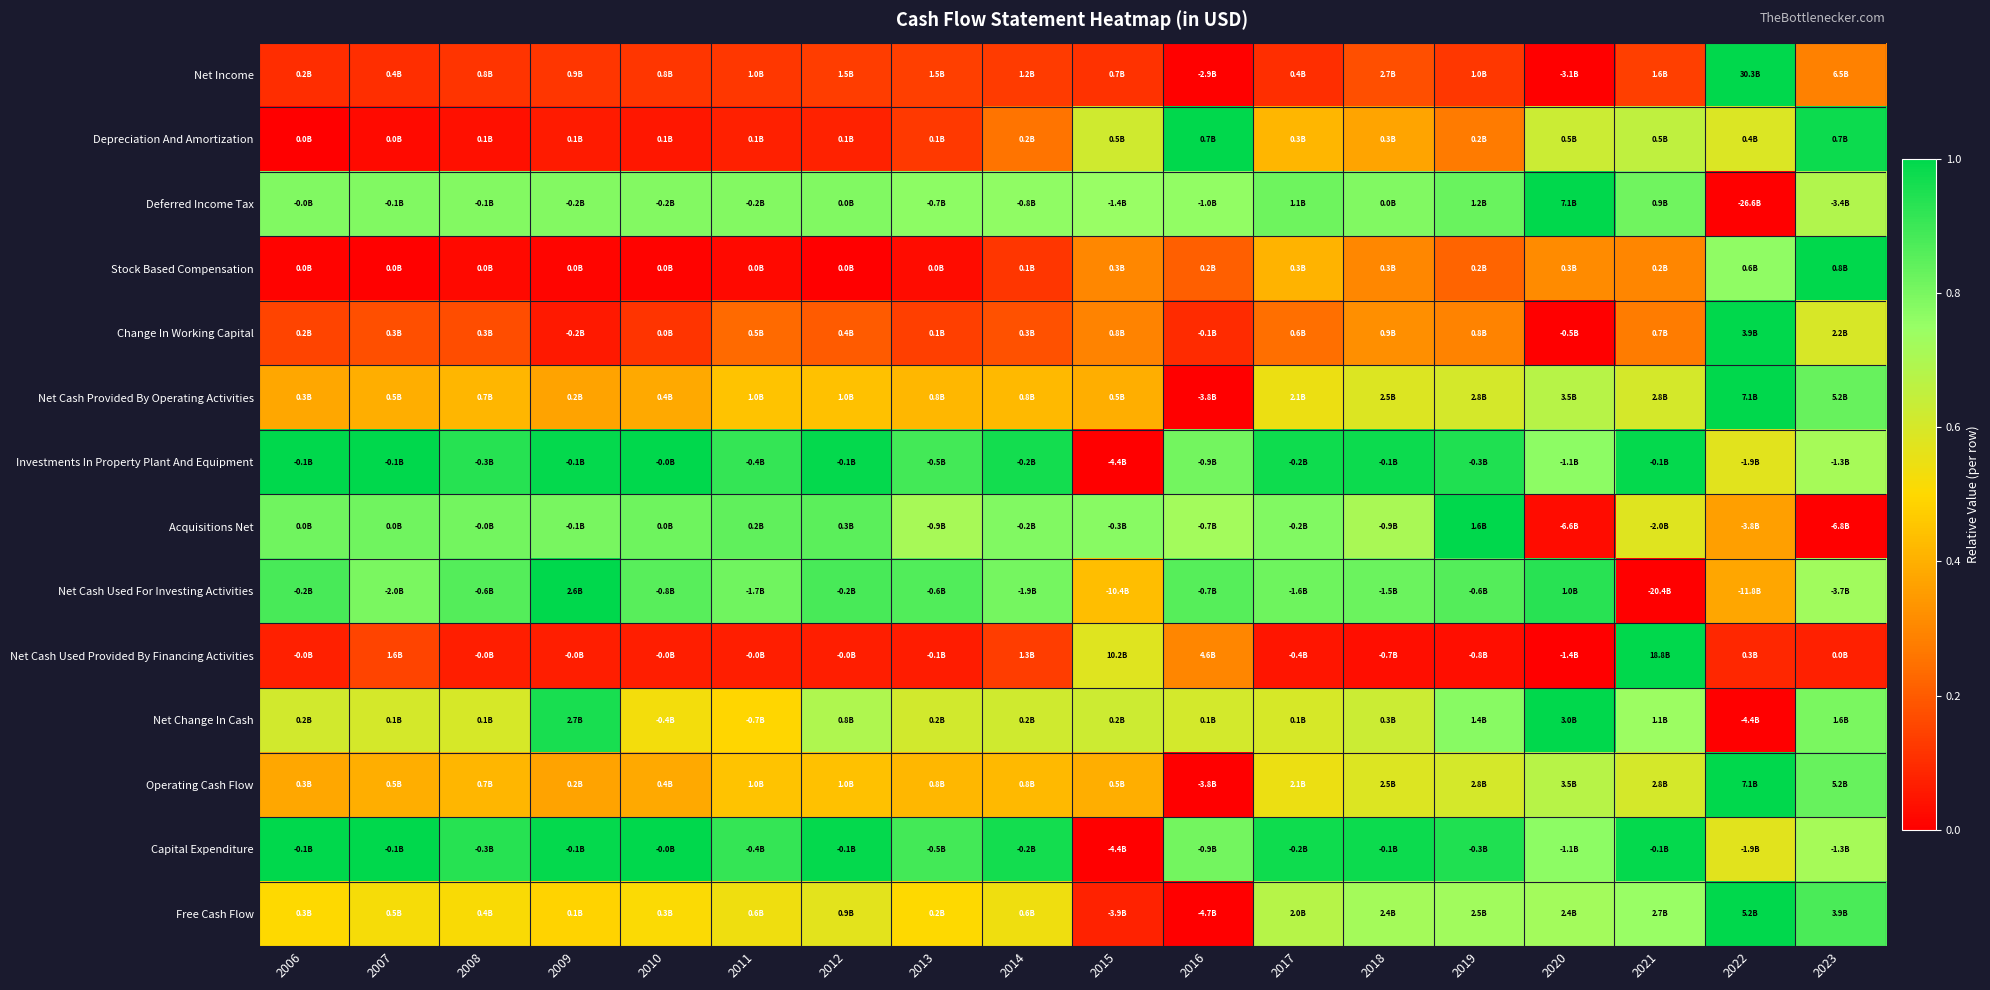

Reading right to left, extract all data points from this chart.

Net Income: 2023=0.3	2022=1.0	2021=0.1	2020=0.0	2019=0.1	2018=0.2	2017=0.1	2016=0.0	2015=0.1	2014=0.1	2013=0.1	2012=0.1	2011=0.1	2010=0.1	2009=0.1	2008=0.1	2007=0.1	2006=0.1
Depreciation And Amortization: 2023=1.0	2022=0.6	2021=0.7	2020=0.6	2019=0.3	2018=0.4	2017=0.4	2016=1.0	2015=0.6	2014=0.3	2013=0.1	2012=0.1	2011=0.1	2010=0.1	2009=0.1	2008=0.0	2007=0.0	2006=0.0
Deferred Income Tax: 2023=0.7	2022=0.0	2021=0.8	2020=1.0	2019=0.8	2018=0.8	2017=0.8	2016=0.8	2015=0.7	2014=0.8	2013=0.8	2012=0.8	2011=0.8	2010=0.8	2009=0.8	2008=0.8	2007=0.8	2006=0.8
Stock Based Compensation: 2023=1.0	2022=0.8	2021=0.3	2020=0.3	2019=0.2	2018=0.3	2017=0.4	2016=0.2	2015=0.3	2014=0.1	2013=0.0	2012=0.0	2011=0.0	2010=0.0	2009=0.0	2008=0.0	2007=0.0	2006=0.0
Change In Working Capital: 2023=0.6	2022=1.0	2021=0.3	2020=0.0	2019=0.3	2018=0.3	2017=0.2	2016=0.1	2015=0.3	2014=0.2	2013=0.1	2012=0.2	2011=0.2	2010=0.1	2009=0.1	2008=0.2	2007=0.2	2006=0.2
Net Cash Provided By Operating Activities: 2023=0.8	2022=1.0	2021=0.6	2020=0.7	2019=0.6	2018=0.6	2017=0.5	2016=0.0	2015=0.4	2014=0.4	2013=0.4	2012=0.4	2011=0.4	2010=0.4	2009=0.4	2008=0.4	2007=0.4	2006=0.4
Investments In Property Plant And Equipment: 2023=0.7	2022=0.6	2021=1.0	2020=0.8	2019=0.9	2018=1.0	2017=1.0	2016=0.8	2015=0.0	2014=1.0	2013=0.9	2012=1.0	2011=0.9	2010=1.0	2009=1.0	2008=0.9	2007=1.0	2006=1.0
Acquisitions Net: 2023=0.0	2022=0.4	2021=0.6	2020=0.0	2019=1.0	2018=0.7	2017=0.8	2016=0.7	2015=0.8	2014=0.8	2013=0.7	2012=0.8	2011=0.8	2010=0.8	2009=0.8	2008=0.8	2007=0.8	2006=0.8
Net Cash Used For Investing Activities: 2023=0.7	2022=0.4	2021=0.0	2020=0.9	2019=0.9	2018=0.8	2017=0.8	2016=0.9	2015=0.4	2014=0.8	2013=0.9	2012=0.9	2011=0.8	2010=0.9	2009=1.0	2008=0.9	2007=0.8	2006=0.9
Net Cash Used Provided By Financing Activities: 2023=0.1	2022=0.1	2021=1.0	2020=0.0	2019=0.0	2018=0.0	2017=0.1	2016=0.3	2015=0.6	2014=0.1	2013=0.1	2012=0.1	2011=0.1	2010=0.1	2009=0.1	2008=0.1	2007=0.2	2006=0.1
Net Change In Cash: 2023=0.8	2022=0.0	2021=0.7	2020=1.0	2019=0.8	2018=0.6	2017=0.6	2016=0.6	2015=0.6	2014=0.6	2013=0.6	2012=0.7	2011=0.5	2010=0.5	2009=1.0	2008=0.6	2007=0.6	2006=0.6
Operating Cash Flow: 2023=0.8	2022=1.0	2021=0.6	2020=0.7	2019=0.6	2018=0.6	2017=0.5	2016=0.0	2015=0.4	2014=0.4	2013=0.4	2012=0.4	2011=0.4	2010=0.4	2009=0.4	2008=0.4	2007=0.4	2006=0.4
Capital Expenditure: 2023=0.7	2022=0.6	2021=1.0	2020=0.8	2019=0.9	2018=1.0	2017=1.0	2016=0.8	2015=0.0	2014=1.0	2013=0.9	2012=1.0	2011=0.9	2010=1.0	2009=1.0	2008=0.9	2007=1.0	2006=1.0
Free Cash Flow: 2023=0.9	2022=1.0	2021=0.7	2020=0.7	2019=0.7	2018=0.7	2017=0.7	2016=0.0	2015=0.1	2014=0.5	2013=0.5	2012=0.6	2011=0.5	2010=0.5	2009=0.5	2008=0.5	2007=0.5	2006=0.5